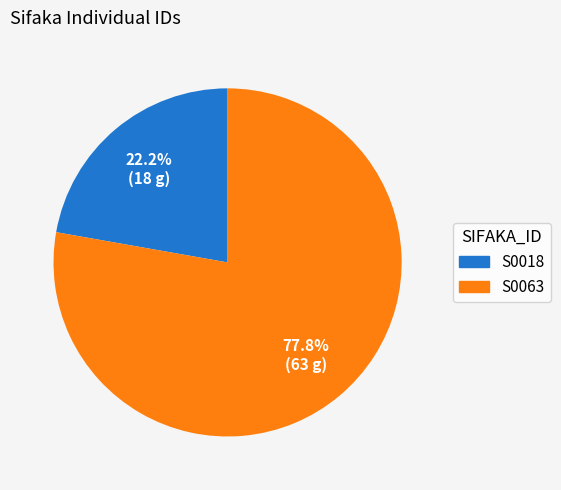

How many slices are in this pie chart?

2